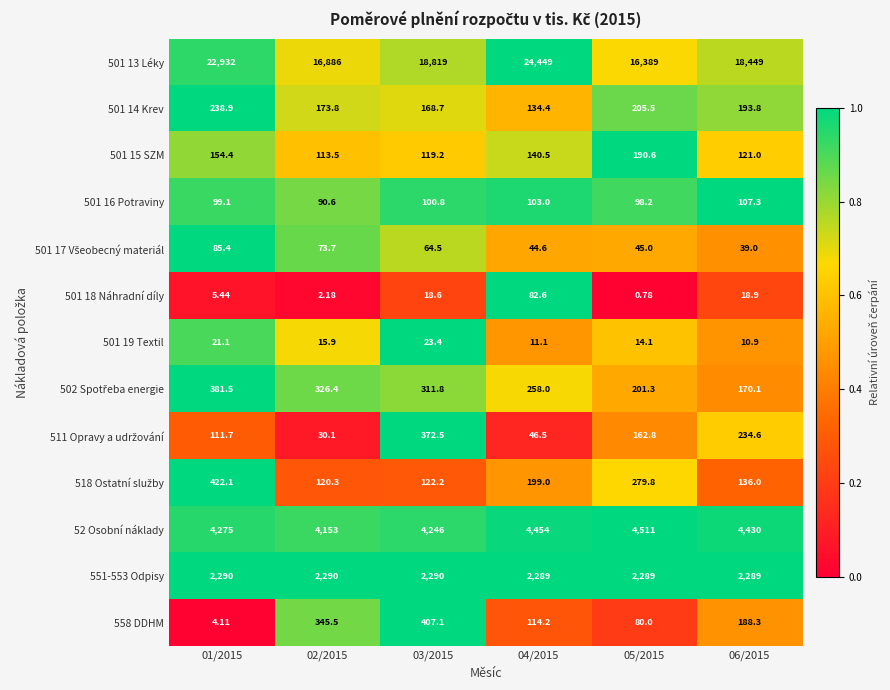

How many data points does each series have?

6